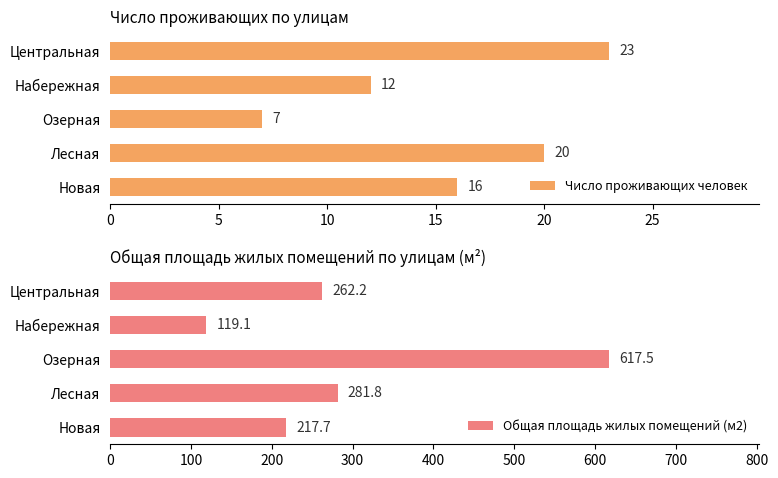

Reading left to right, transcribe all the data shown in this chart.

Число проживающих человек: 23.0	12.0	7.0	20.0	16.0
Общая площадь жилых помещений (м2): 262.2	119.1	617.5	281.8	217.7